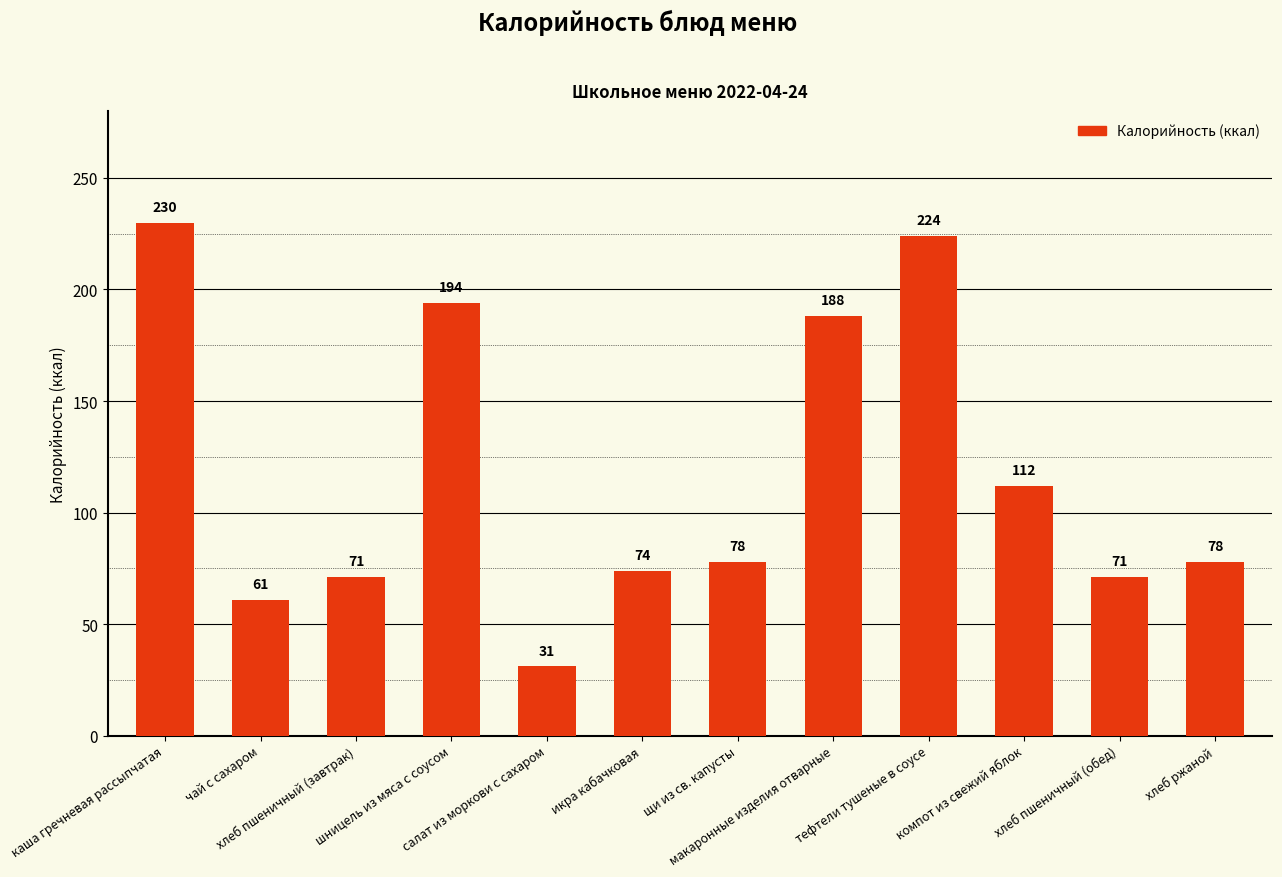

What is the difference between the maximum and minimum values?

199